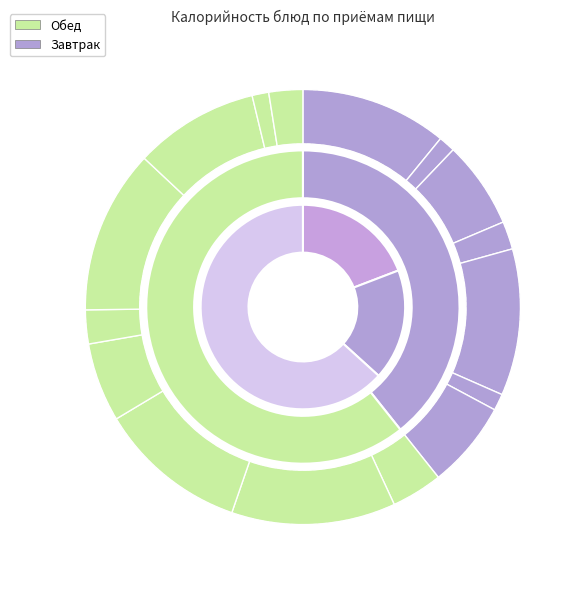

To the nearest percent, what is the difference between the Компот and Макароны с сыром (2) slice percentages?

5%